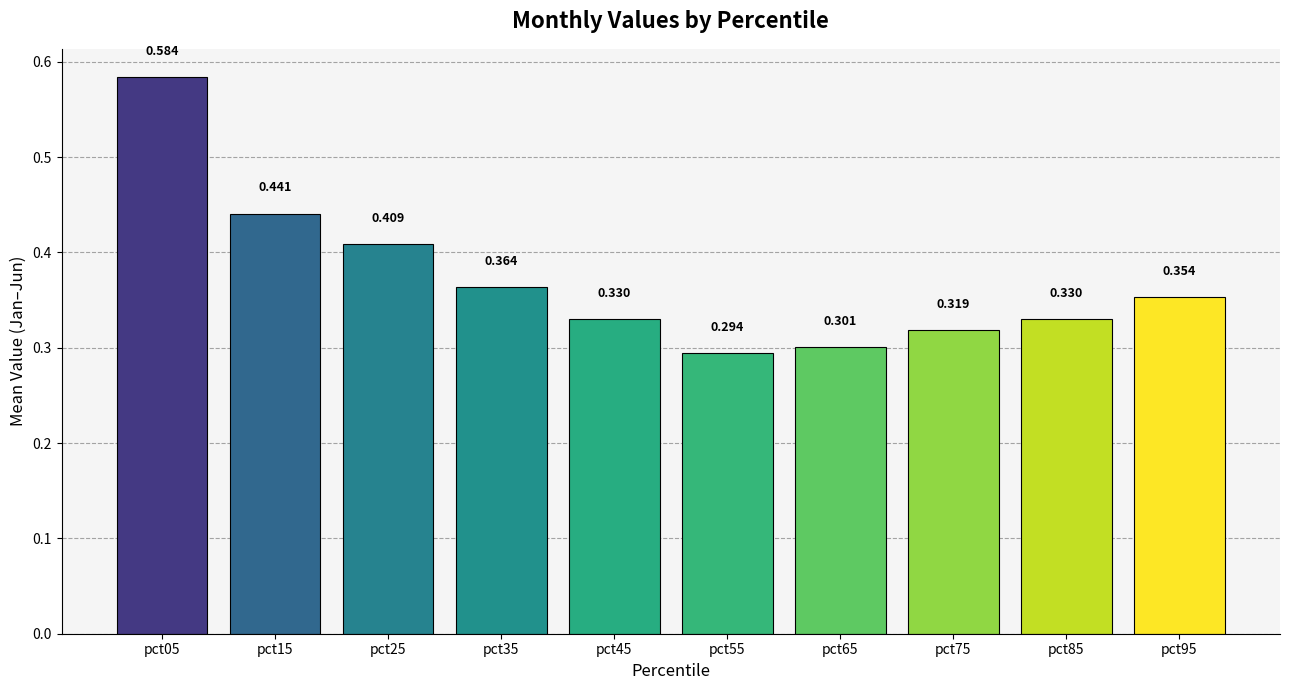

What value does the data have at pct05?

0.6